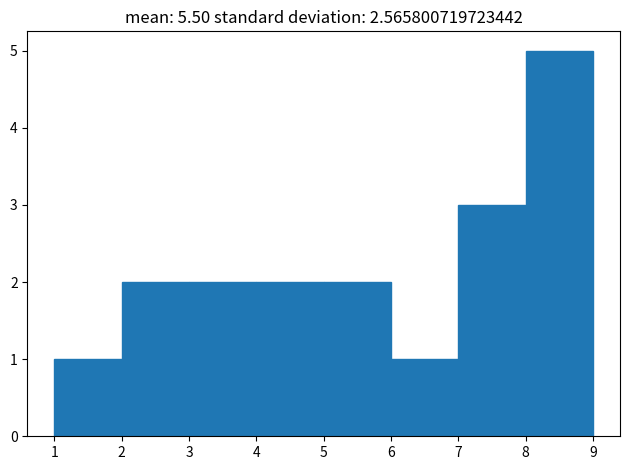

Which range on the x-axis has the tallest bar?

8 to 9